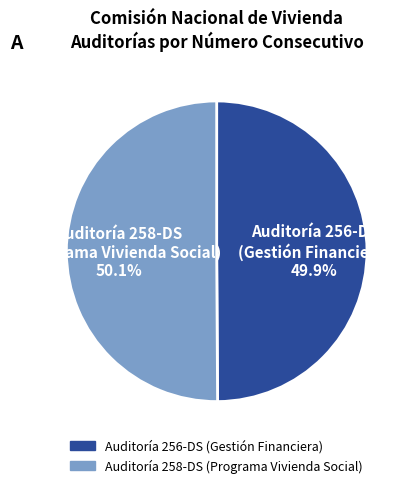

What is the ratio of the value at Auditoría 258-DS (Programa Vivienda Social) to the value at Auditoría 256-DS (Gestión Financiera)?

1.0